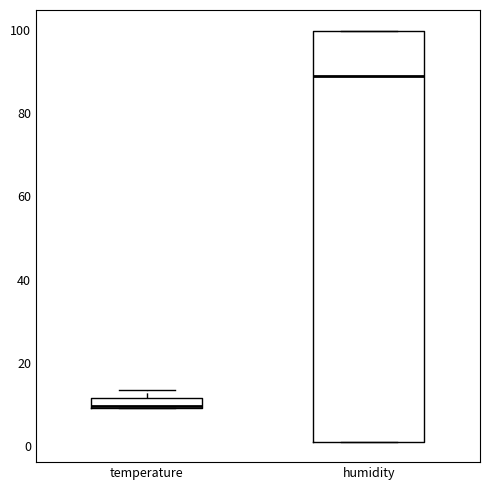

Which box is the tallest, from its lower edge to its upper edge?

humidity